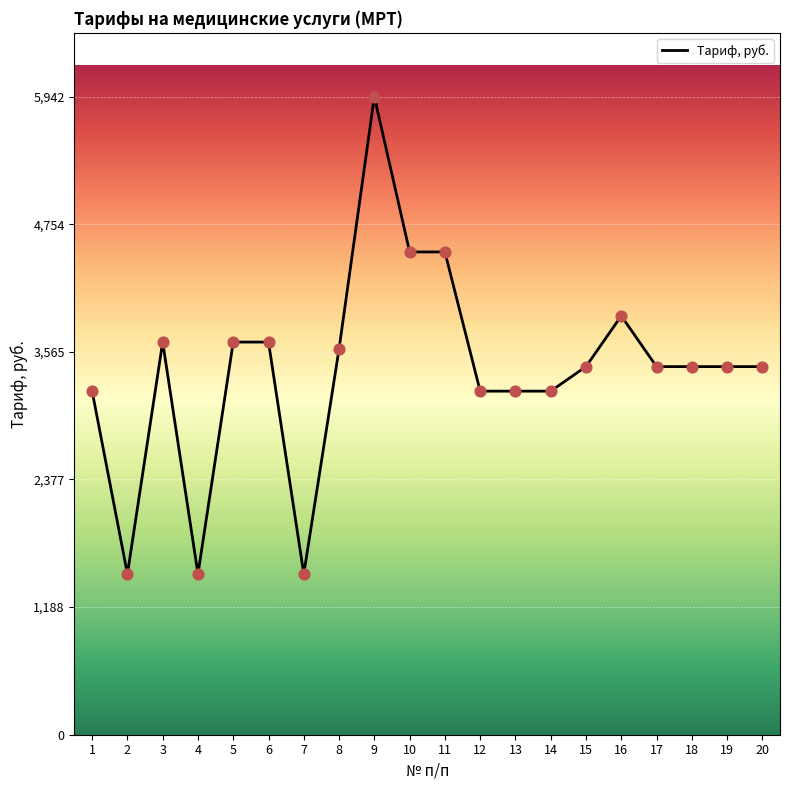

What is the ratio of the value at 15 to the value at 13?

1.1